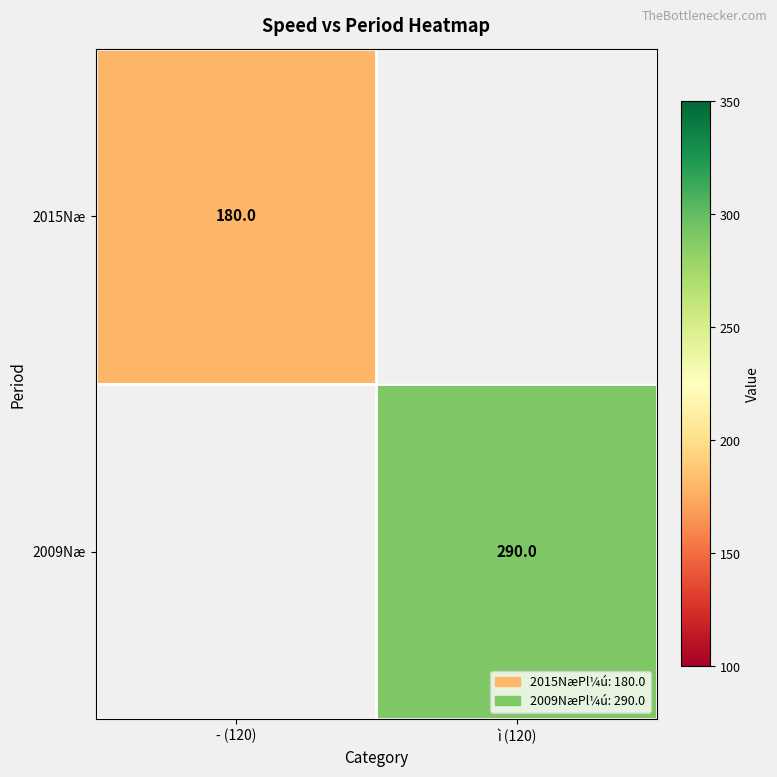

Is the value of 2009Næ at ì (120) greater than the value of 2015Næ at ­ (120)?

Yes